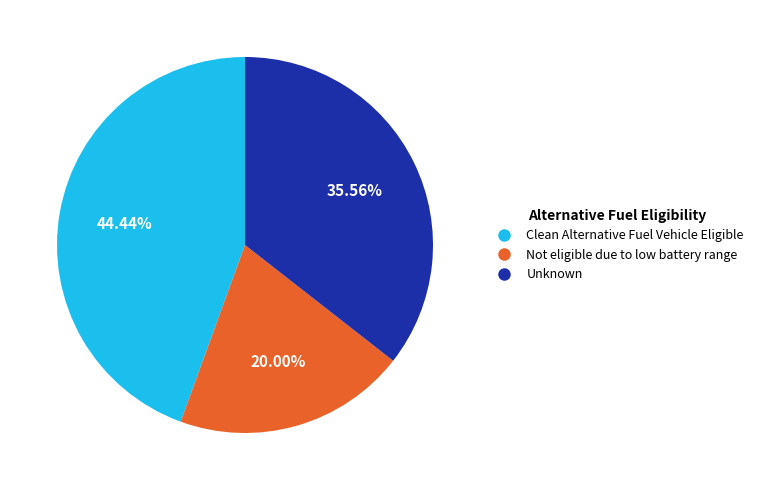

Combined, do Clean Alternative Fuel Vehicle Eligible and Unknown account for over 50%?

Yes